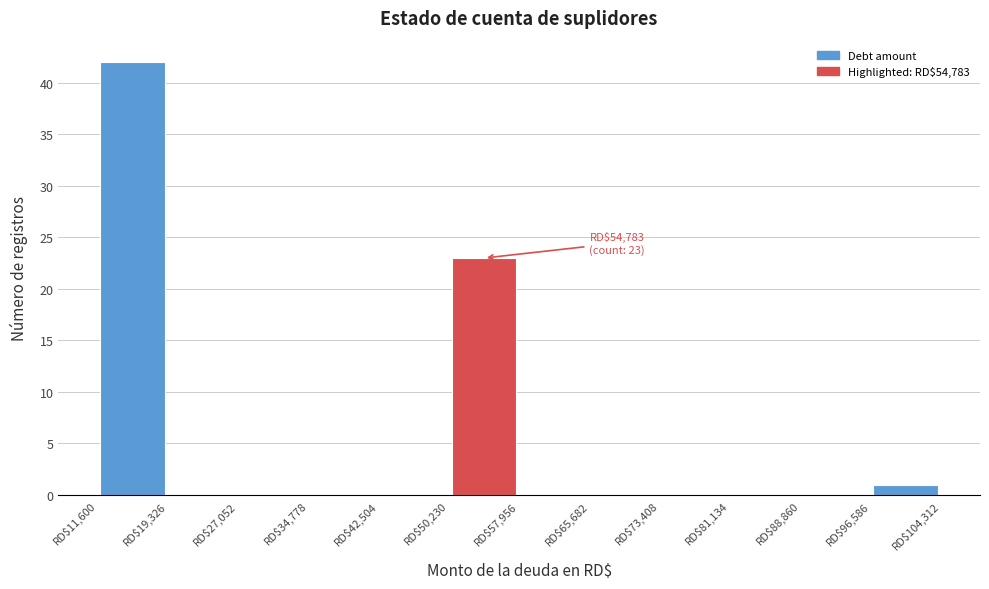

Which range on the x-axis has the tallest bar?

12000 to 19000